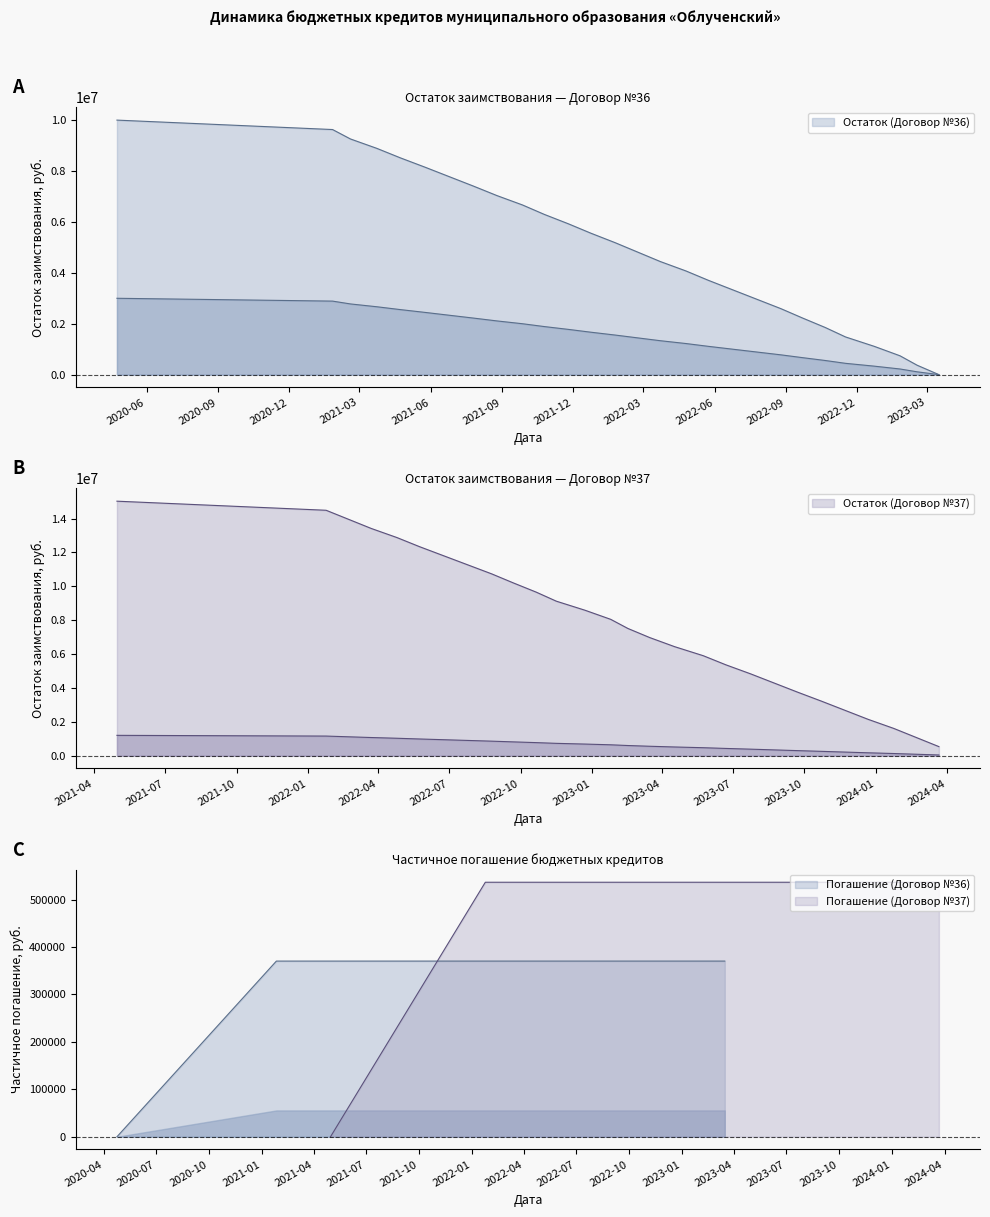

What is the average value of the Частичное погашение (Договор №37) series?

517408.2